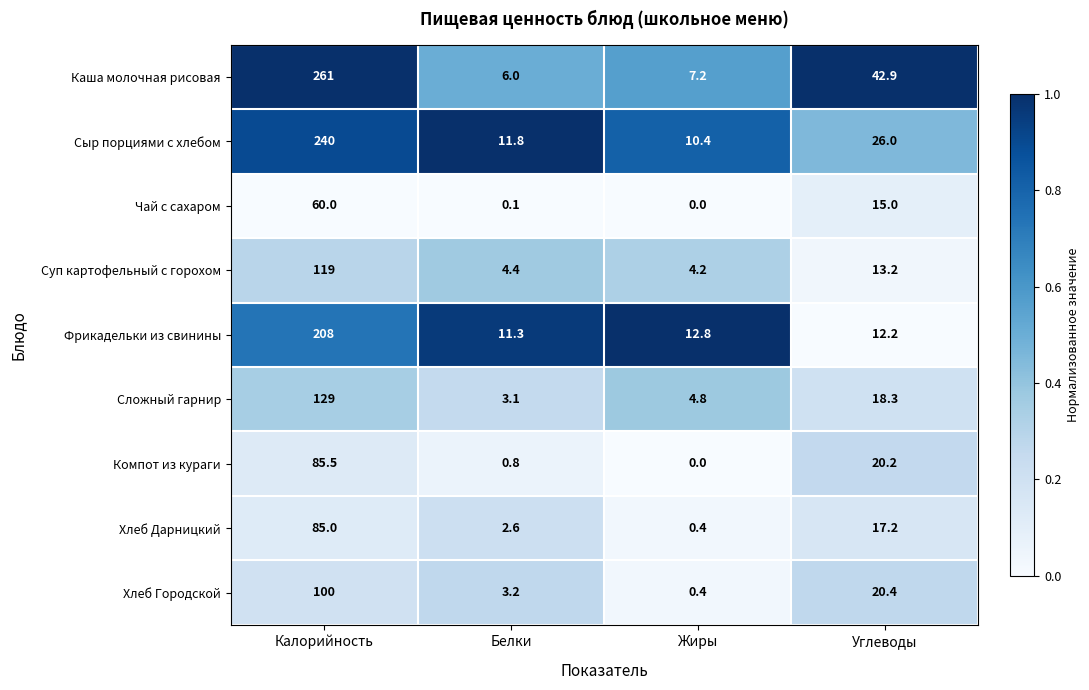

True or false: Хлеб Дарницкий has a value of 47.9 at Калорийность.

False